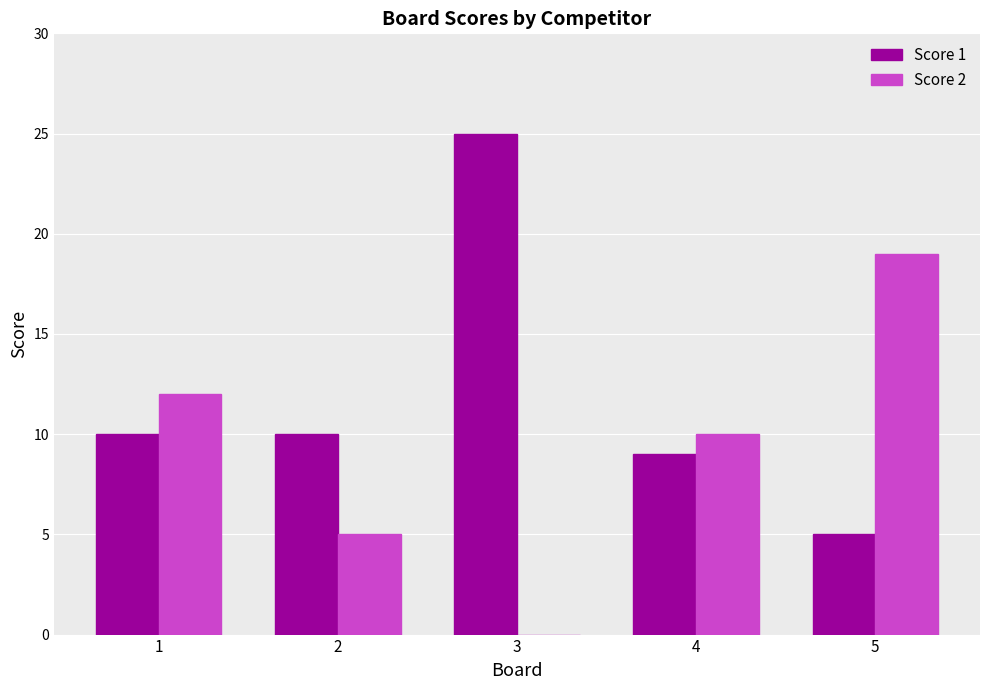

True or false: Score 1 has a value of 3 at 4.

False